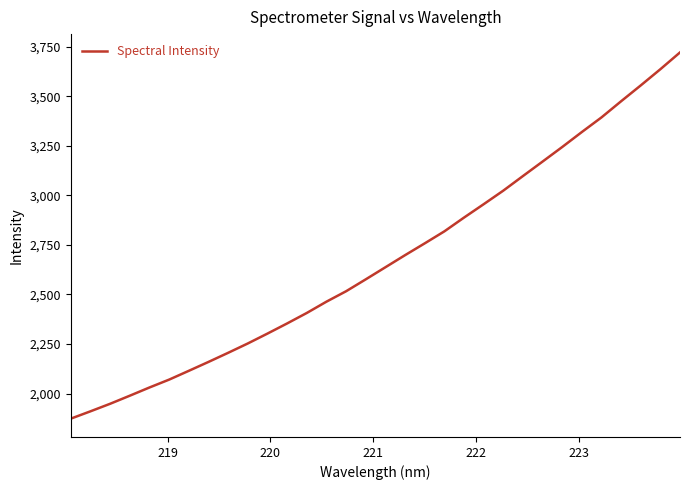

Reading left to right, what are all the values shown in this chart?

1873.2	1910.2	1948.3	1989.0	2030.5	2070.2	2114.5	2159.4	2205.4	2252.5	2302.4	2353.6	2406.4	2463.4	2516.0	2576.0	2637.0	2698.0	2757.5	2818.0	2887.6	2955.0	3023.5	3097.0	3170.1	3243.6	3319.2	3392.9	3474.4	3554.3	3636.0	3720.7